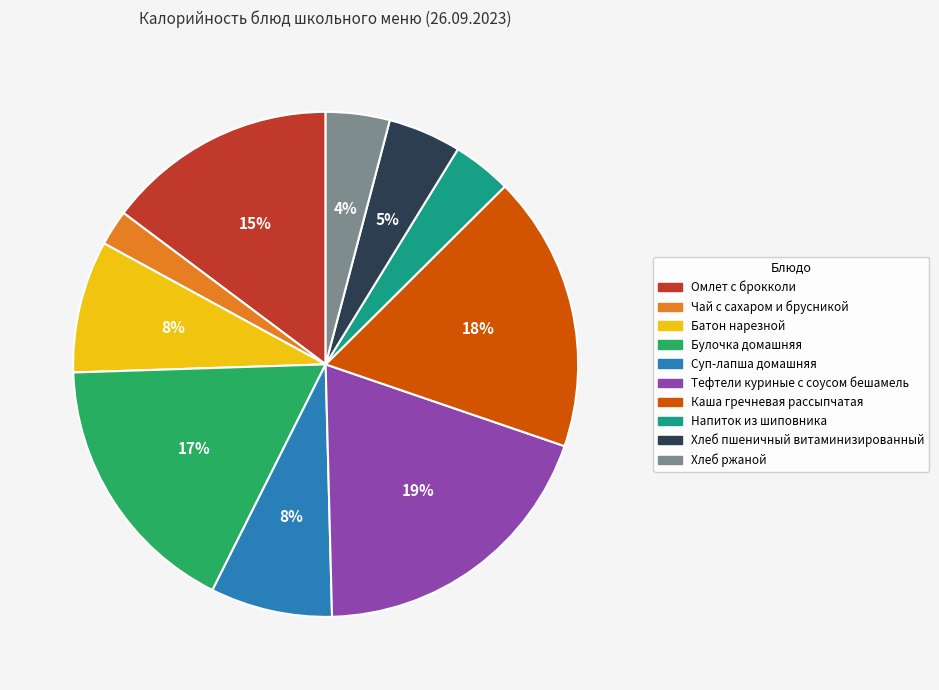

The Каша гречневая рассыпчатая slice represents 4% of the pie. True or false?

False